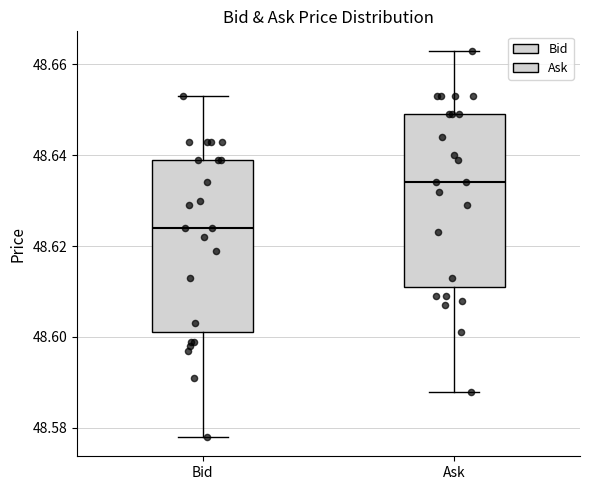

Where is the lower edge of the box for Bid on the y-axis? The values are not printed on the chart, so give them approximately, as read against the axis.

48.602